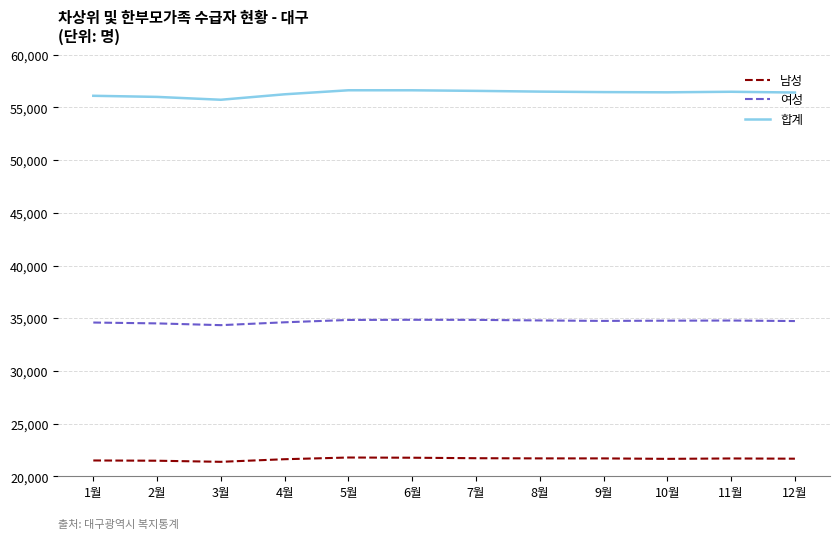

Is the value of 남성 at 10월 greater than the value of 합계 at 1월?

No